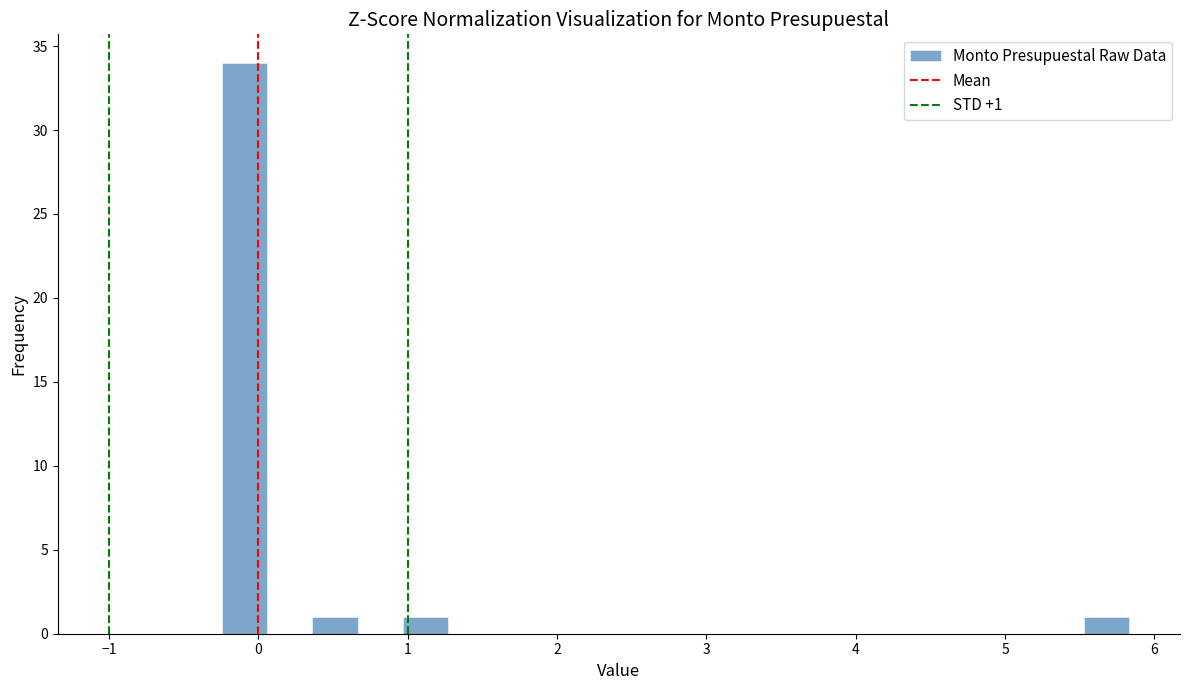

Around what value on the x-axis is the tallest bar? Give the approximate position of its centre, as read against the axis.

-0.1